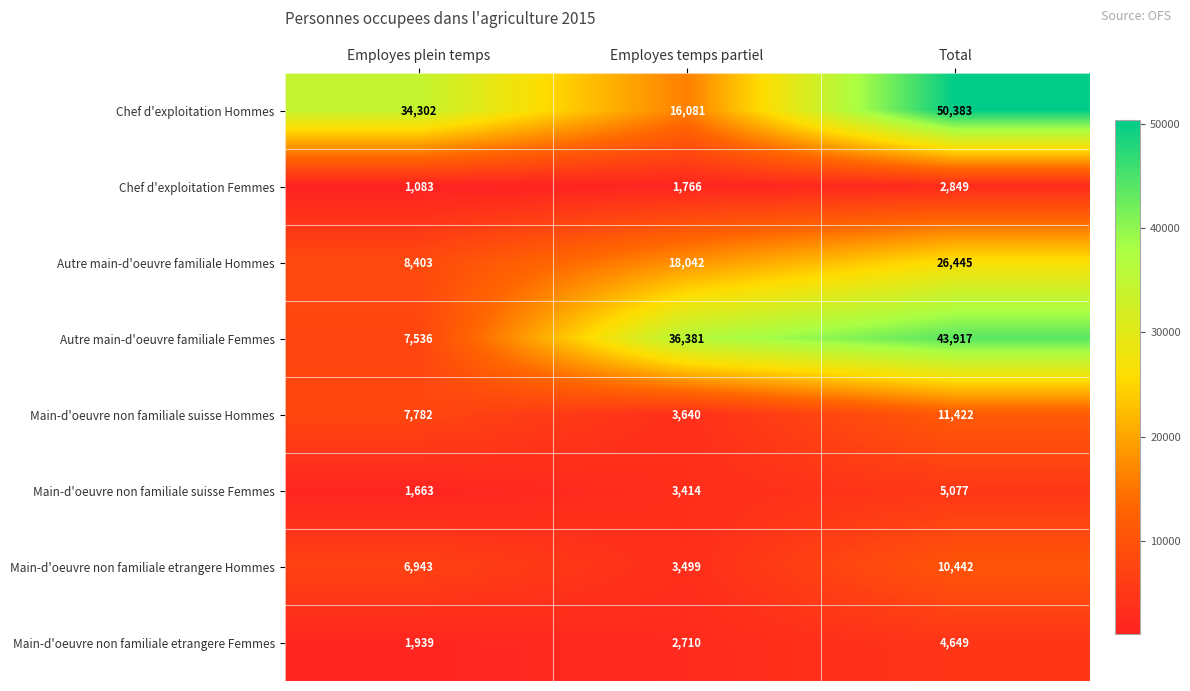

What is the minimum value shown in the chart?

1083